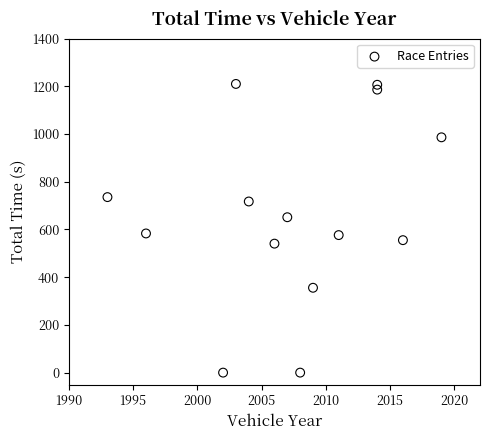

What is the range of X values (max minus min)?

26.0